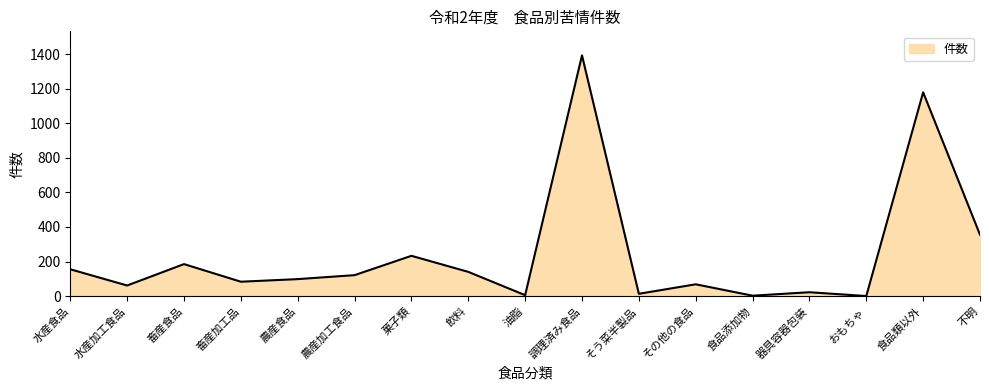

How many interior local peaks (higher than both neighbors) does the data have?

6